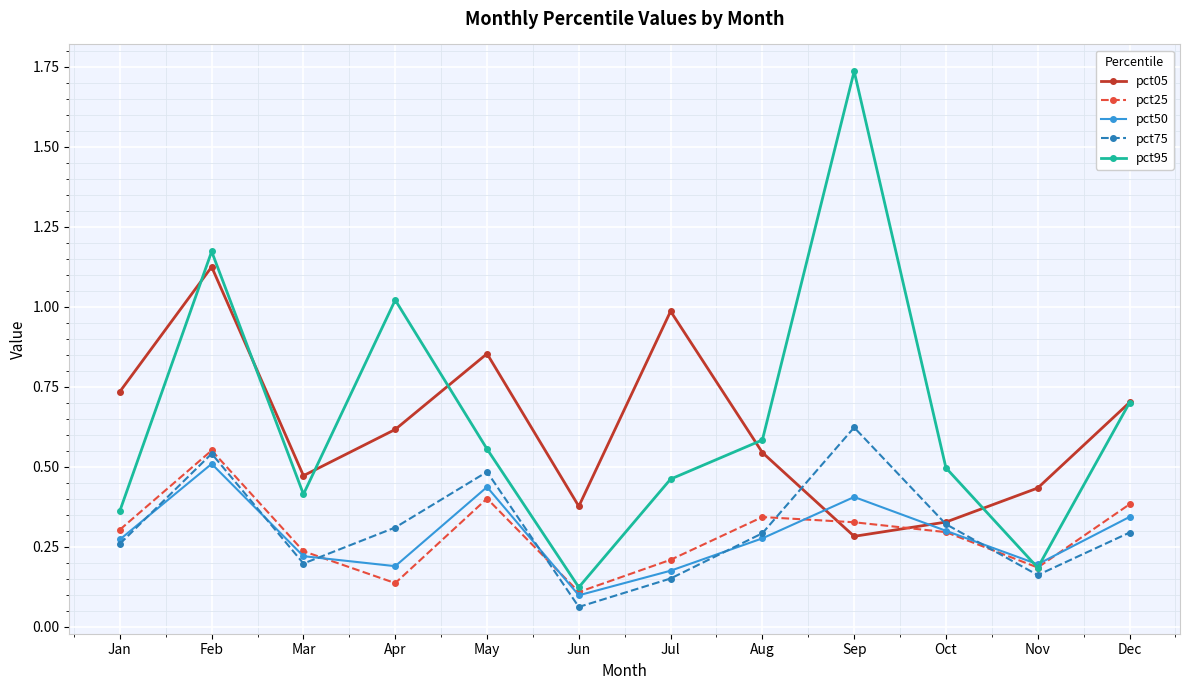

True or false: pct50 has more than 0 interior local peaks.

True